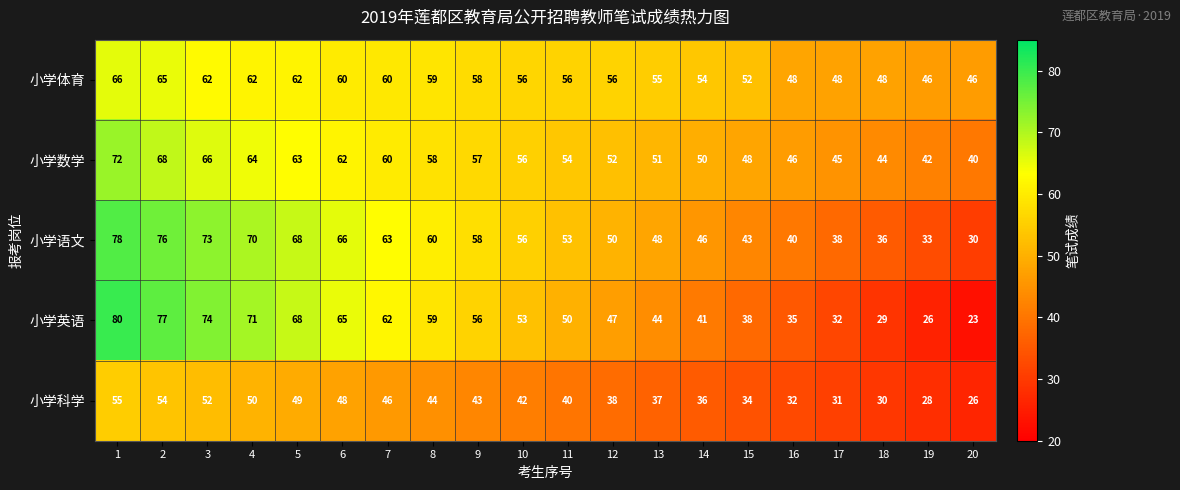

At which label is 小学语文 closest to 54?

11